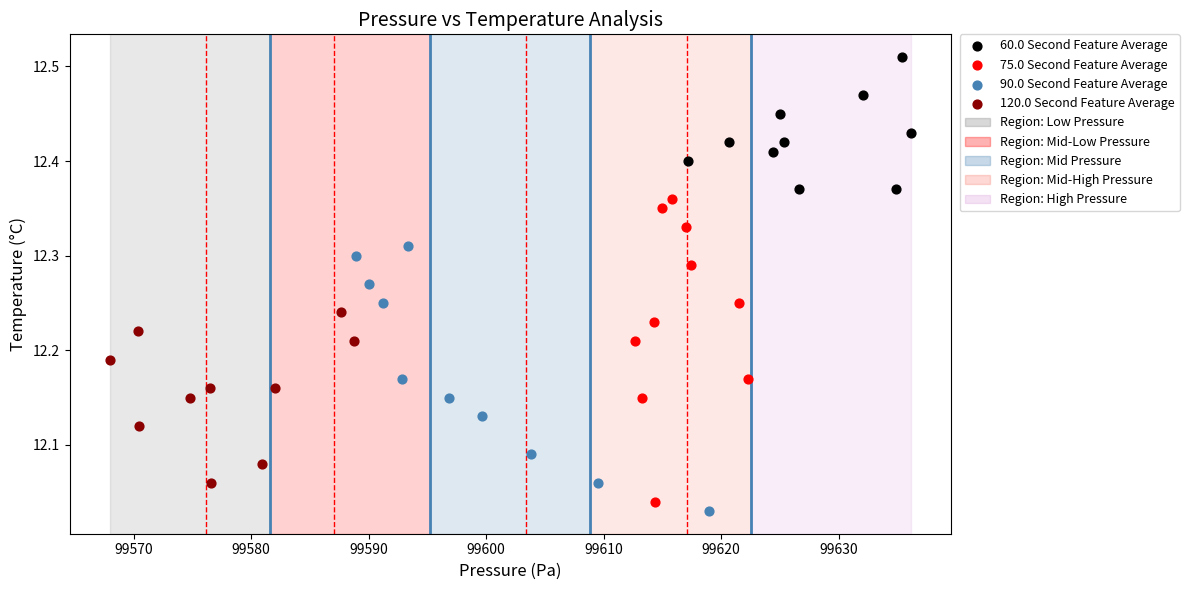

Which series reaches the maximum Y coordinate?

60.0 Second Feature Average